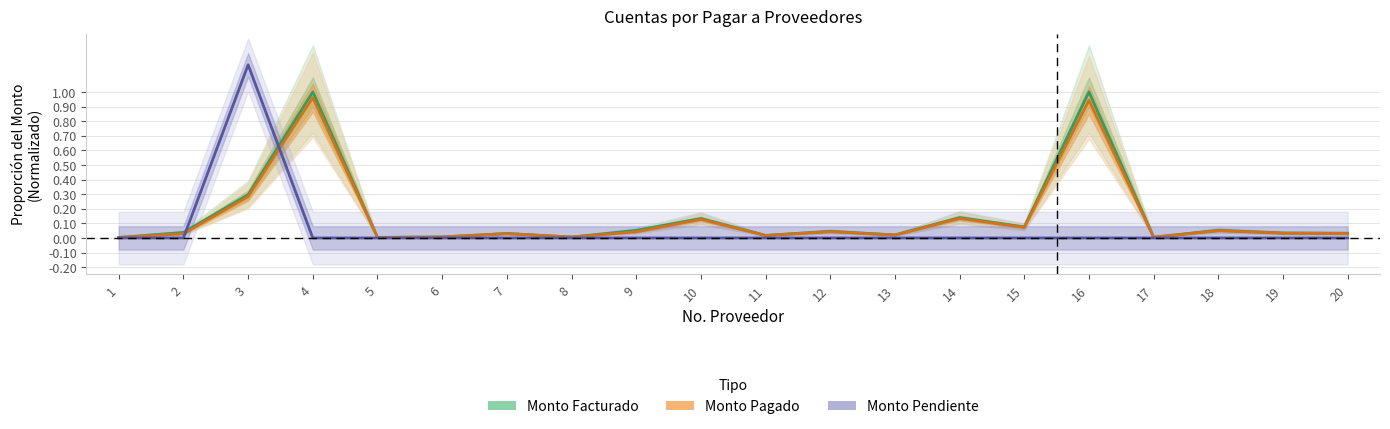

True or false: Monto Facturado has more than 0 interior local peaks.

True